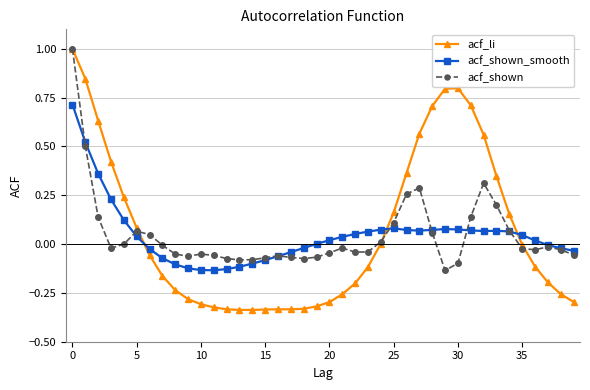

True or false: acf_shown_smooth has more than 0 points higher than both neighbors.

True